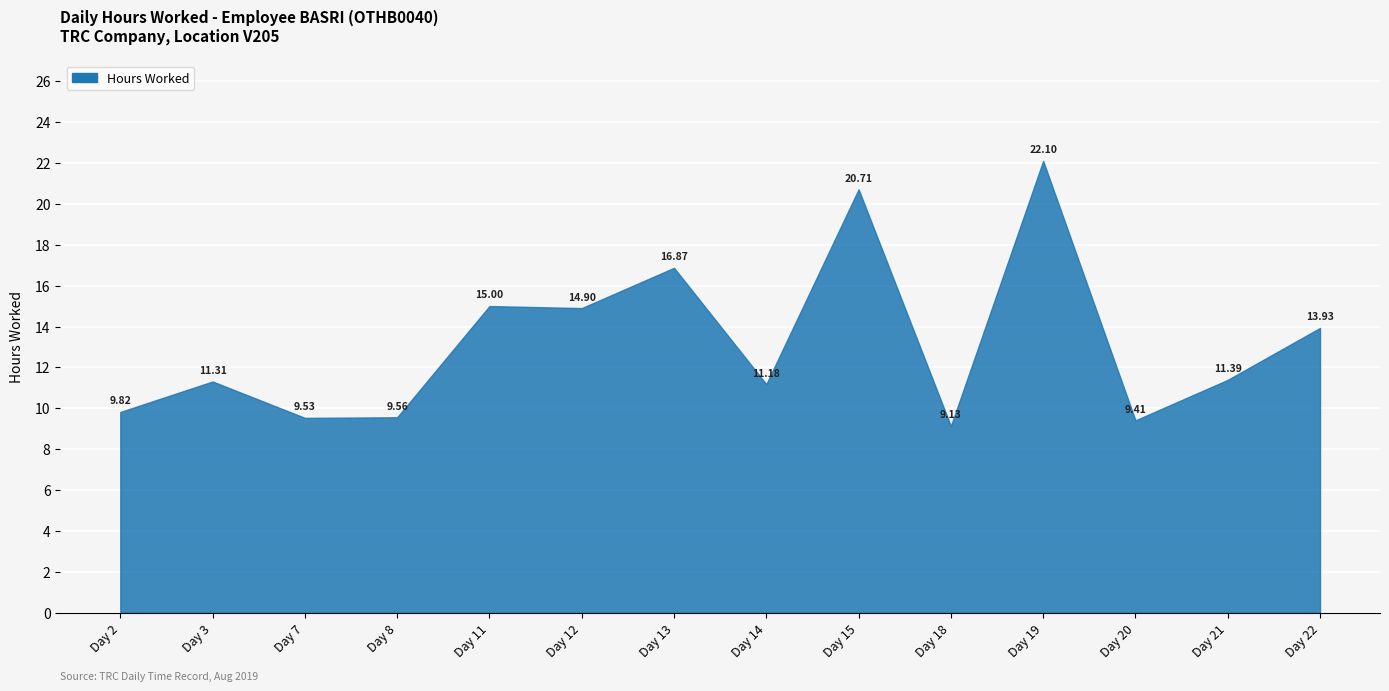

Which has a higher value, Day 20 or Day 3?

Day 3